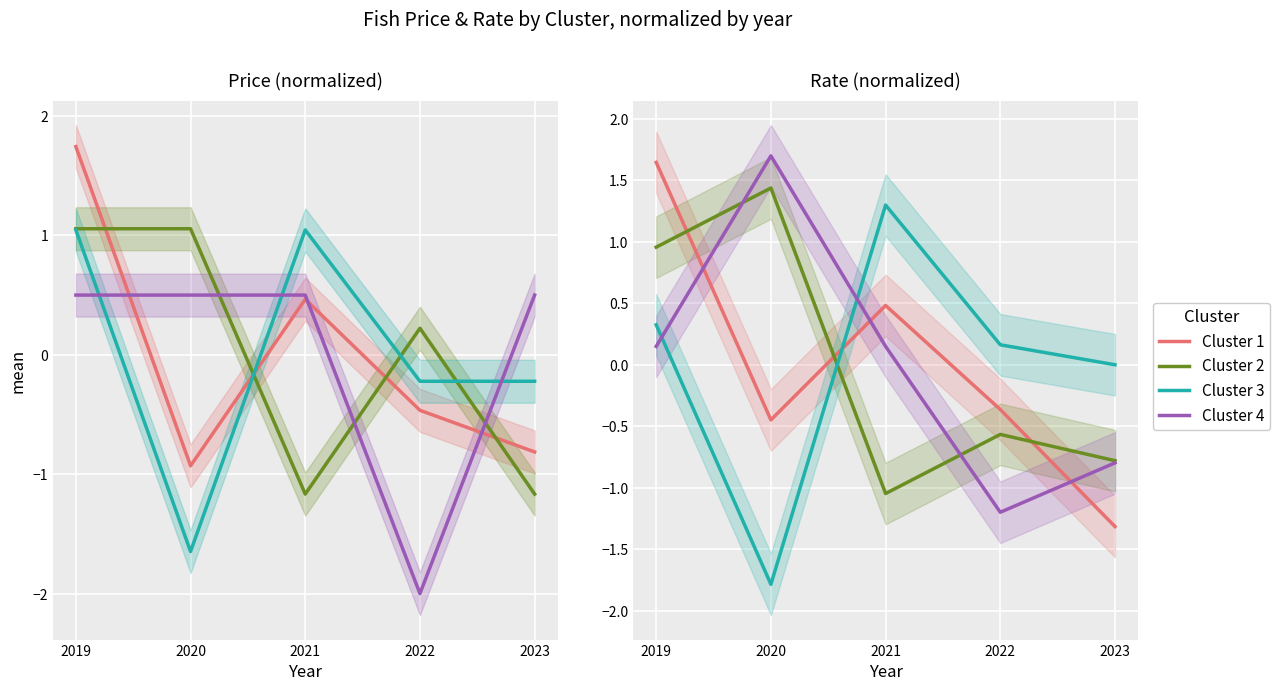

Reading left to right, extract all data points from this chart.

Cluster 1: 2019=1.6	2020=-0.4	2021=0.5	2022=-0.4	2023=-1.3
Cluster 2: 2019=1.0	2020=1.4	2021=-1.0	2022=-0.6	2023=-0.8
Cluster 3: 2019=0.3	2020=-1.8	2021=1.3	2022=0.2	2023=0.0
Cluster 4: 2019=0.1	2020=1.7	2021=0.1	2022=-1.2	2023=-0.8